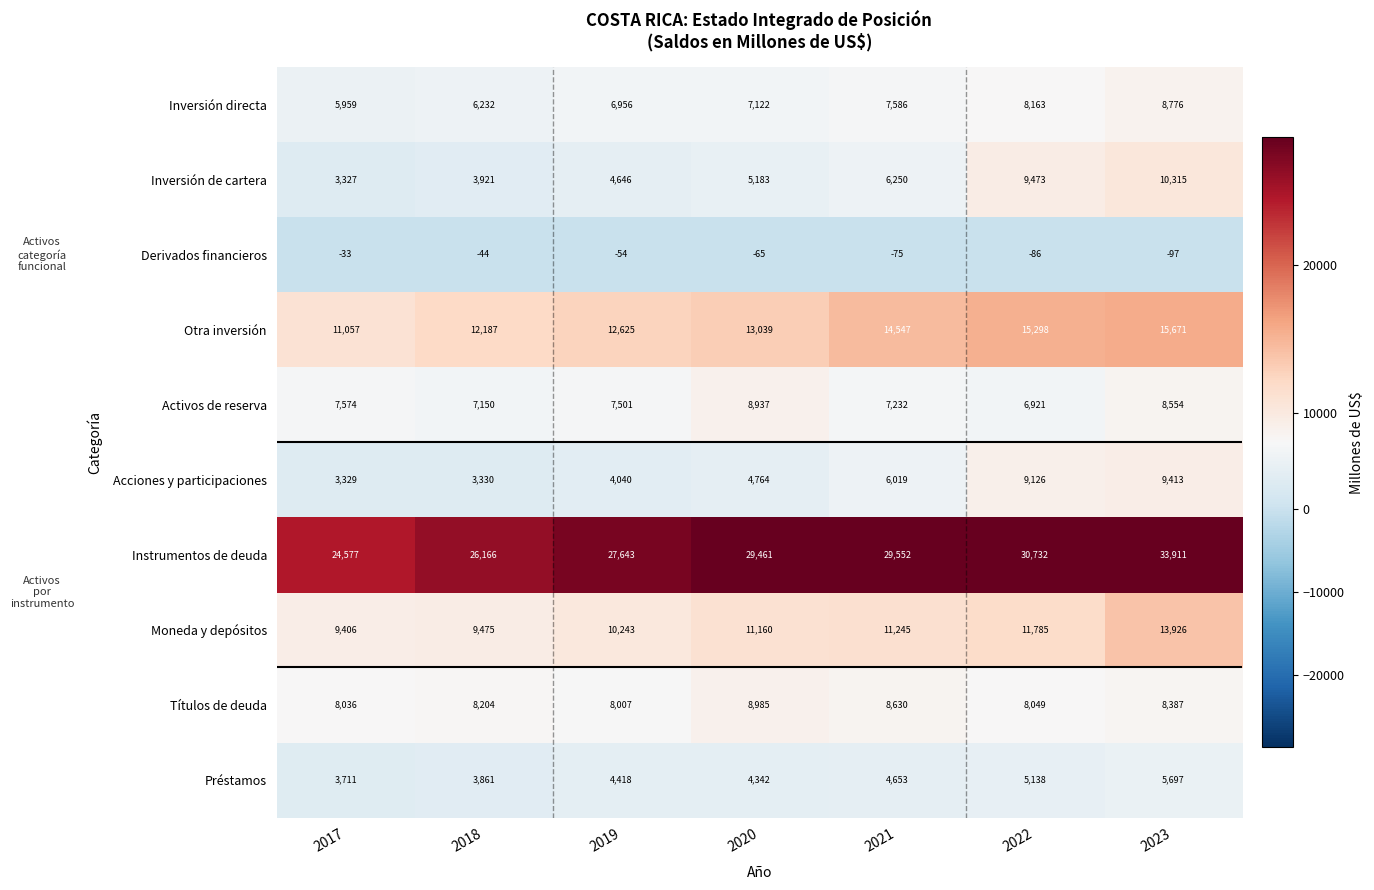

What is the difference between the second highest and second lowest values in the Activos de reserva series?

1404